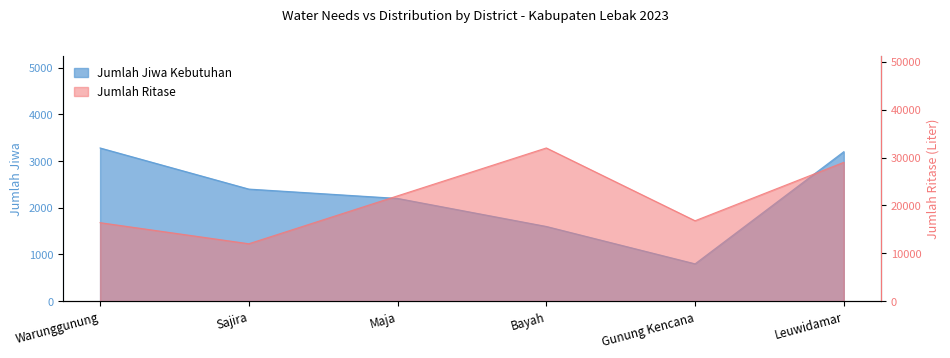

True or false: Jumlah Jiwa Kebutuhan and Jumlah Ritase cross at least once.

False